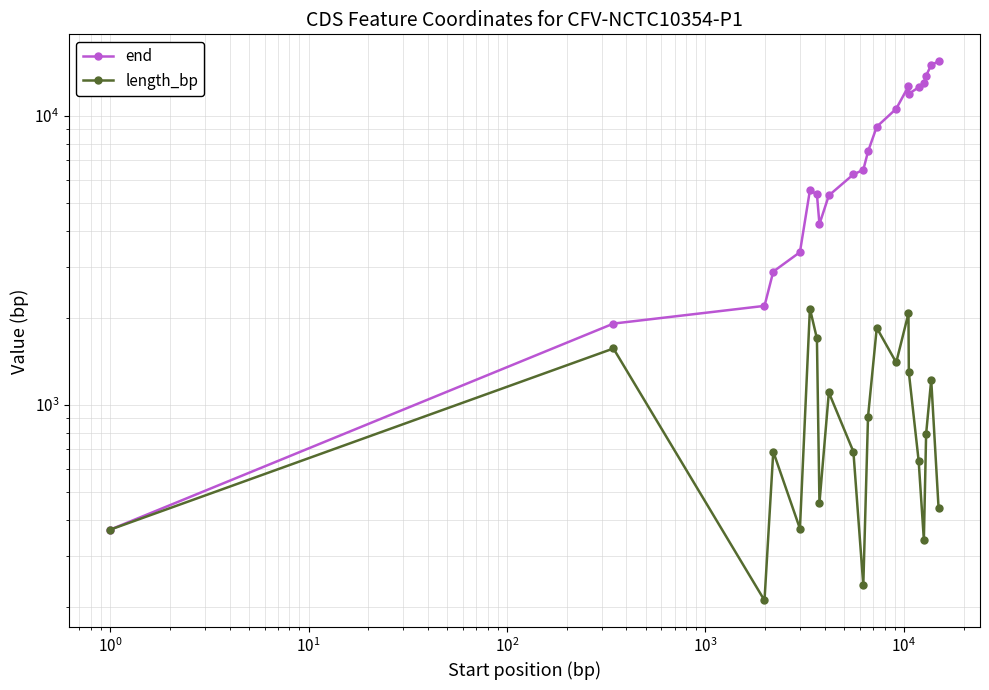

How many lines are shown in the chart?

2